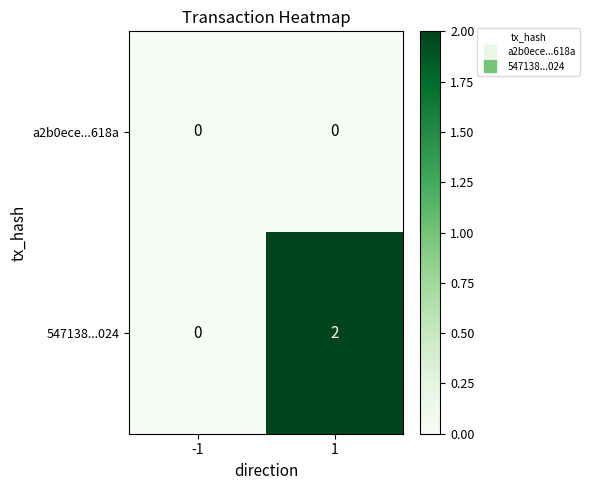

Which series has the largest total across all categories?

547138...024